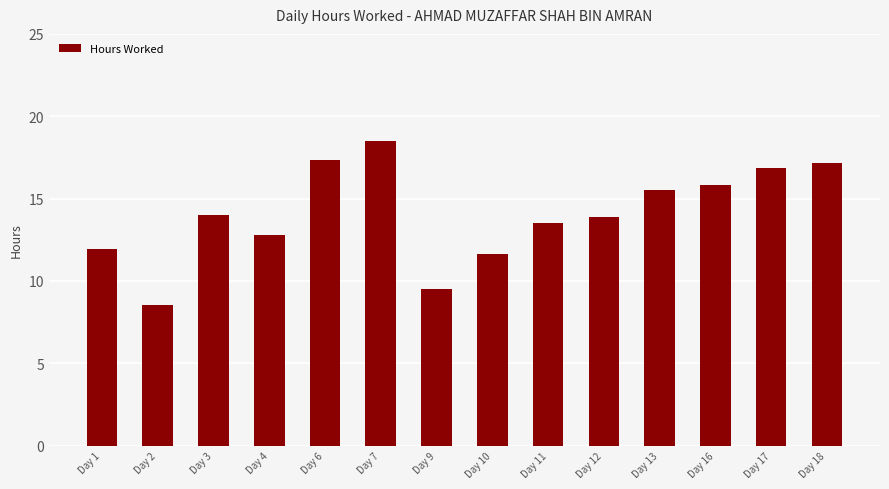

What is the maximum value shown in the chart?

18.5